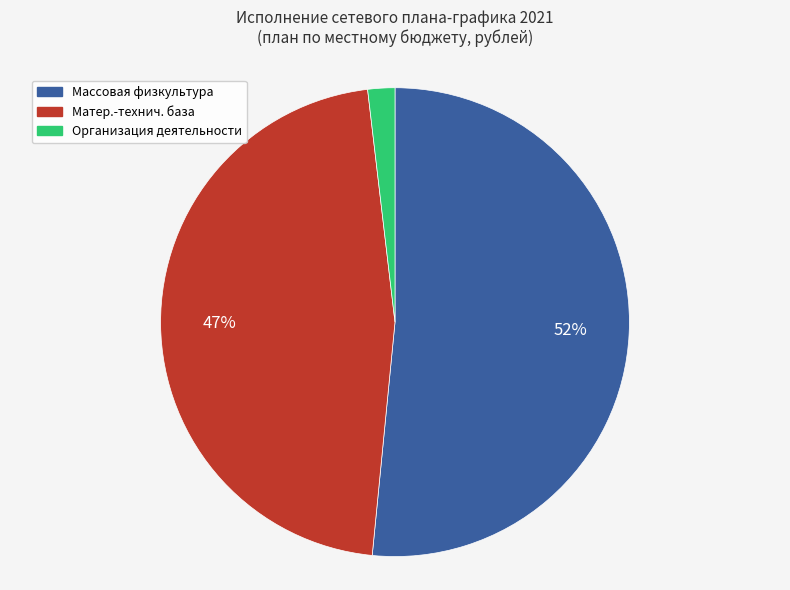

Is there a majority slice in this chart?

Yes